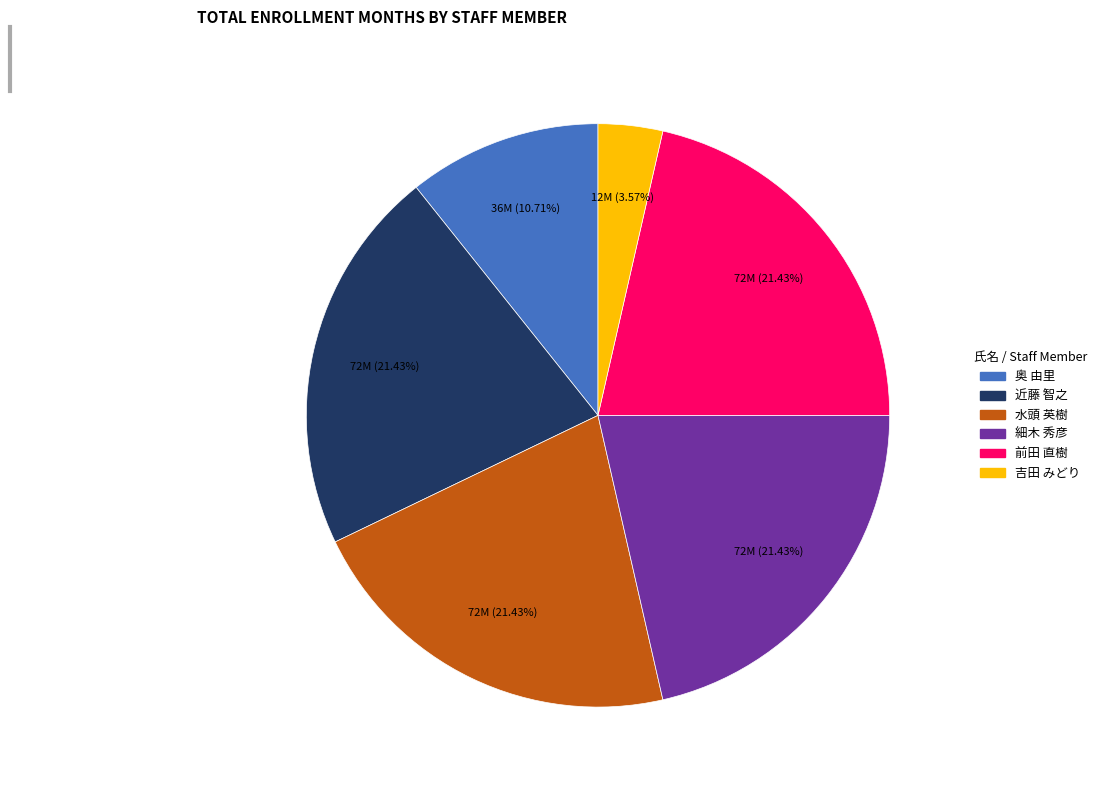

Count the number of slices in the pie.

6